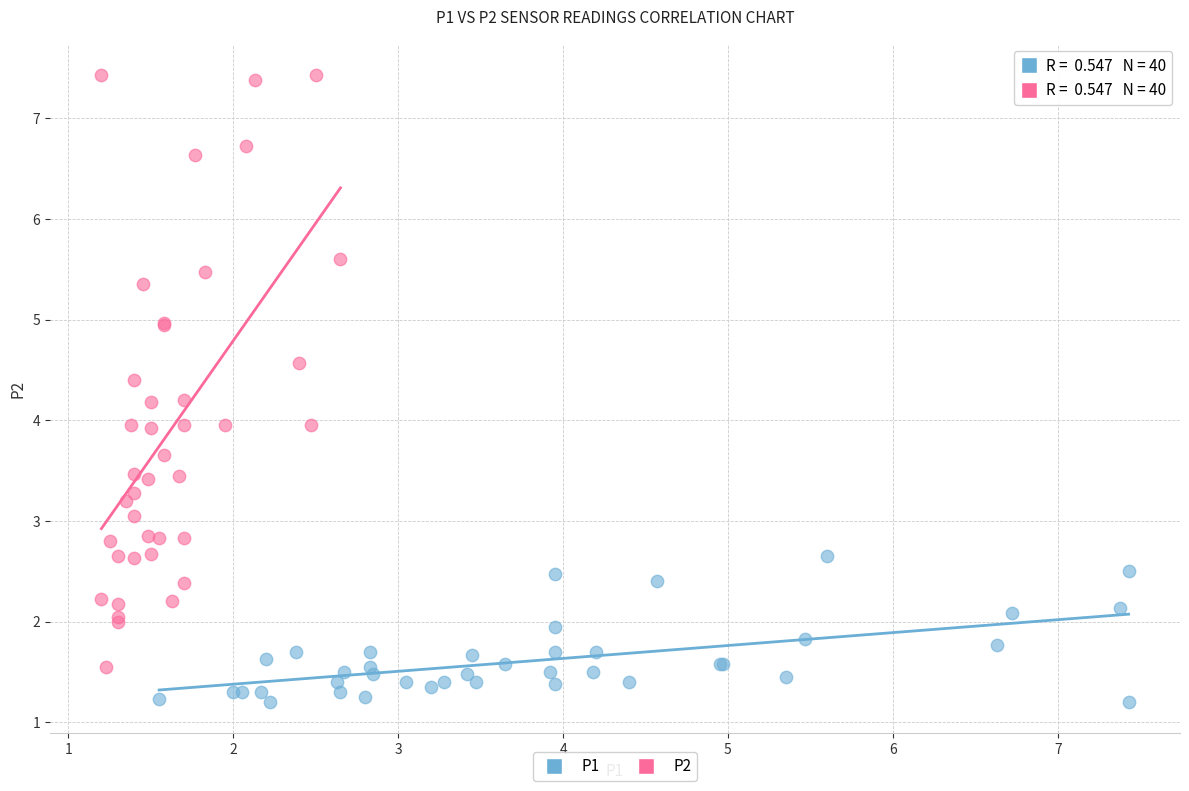

Which series has the widest spread of Y values?

P2